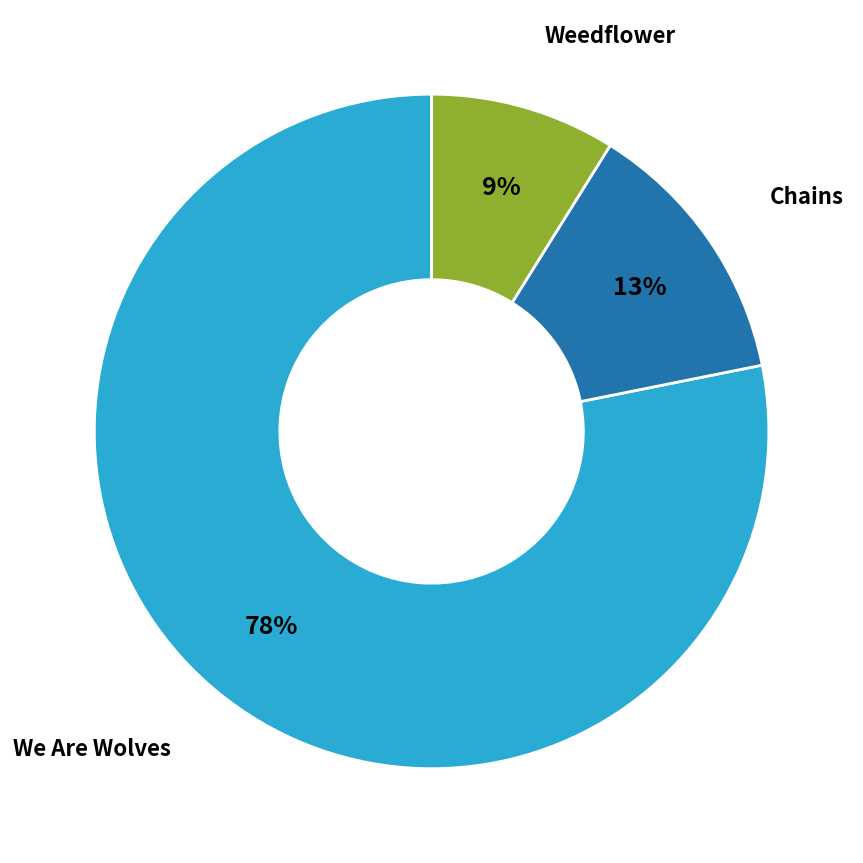

To the nearest percent, what is the average slice percentage?

33%